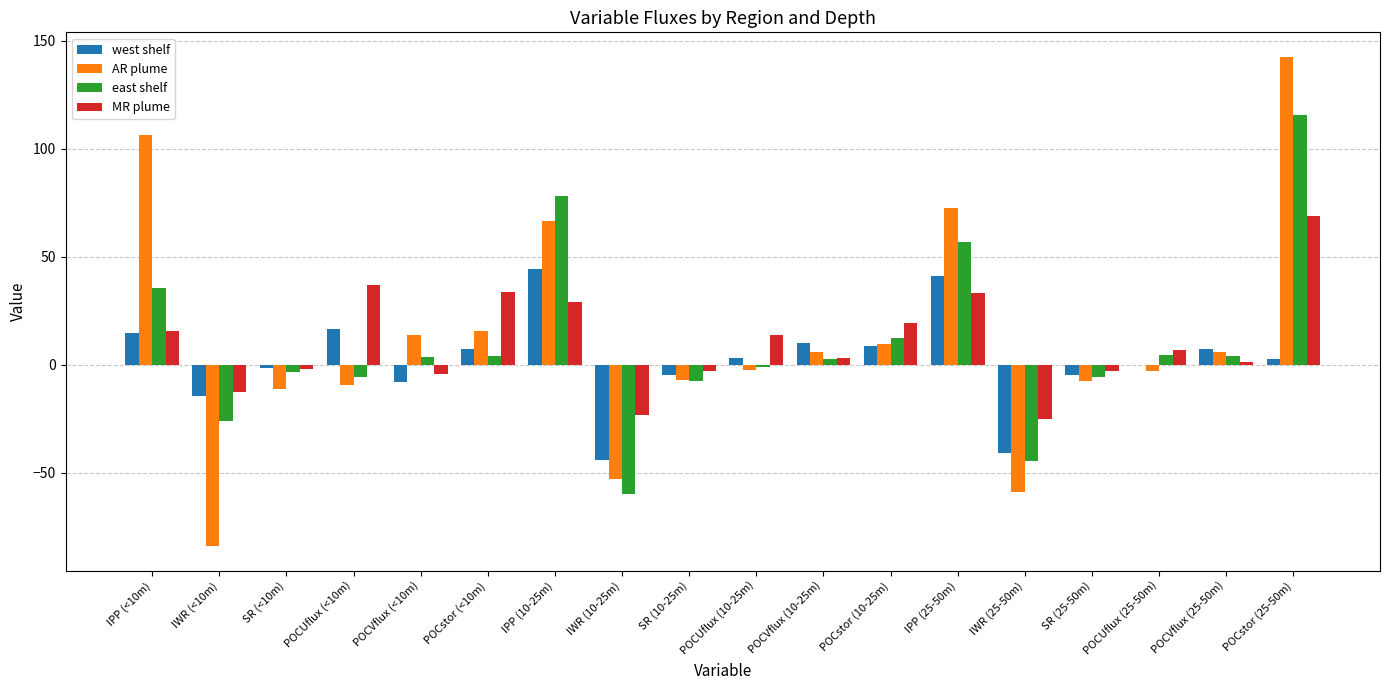

The AR plume series shows -59.0 at IWR (25-50m). True or false?

True